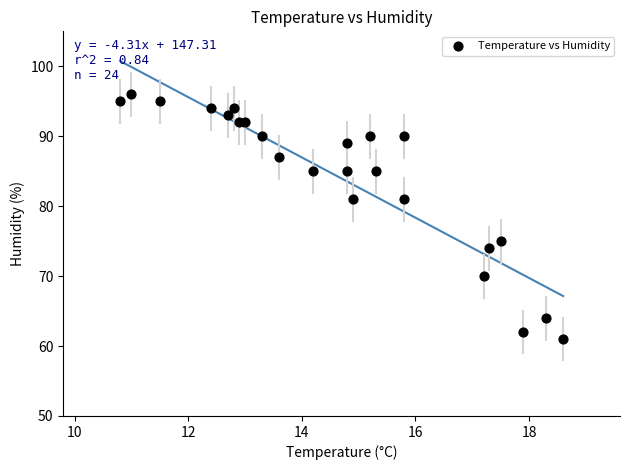

What is the range of Y values (max minus min)?

35